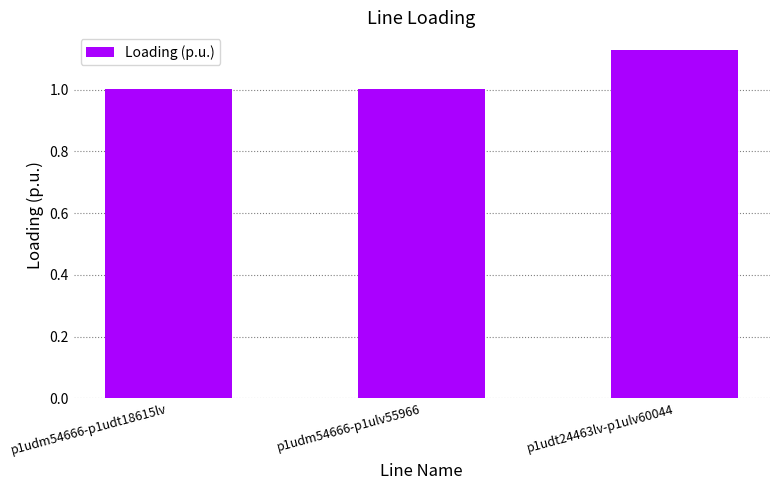

Is it true that the value at p1udm54666-p1ulv55966 is 1.0?

True